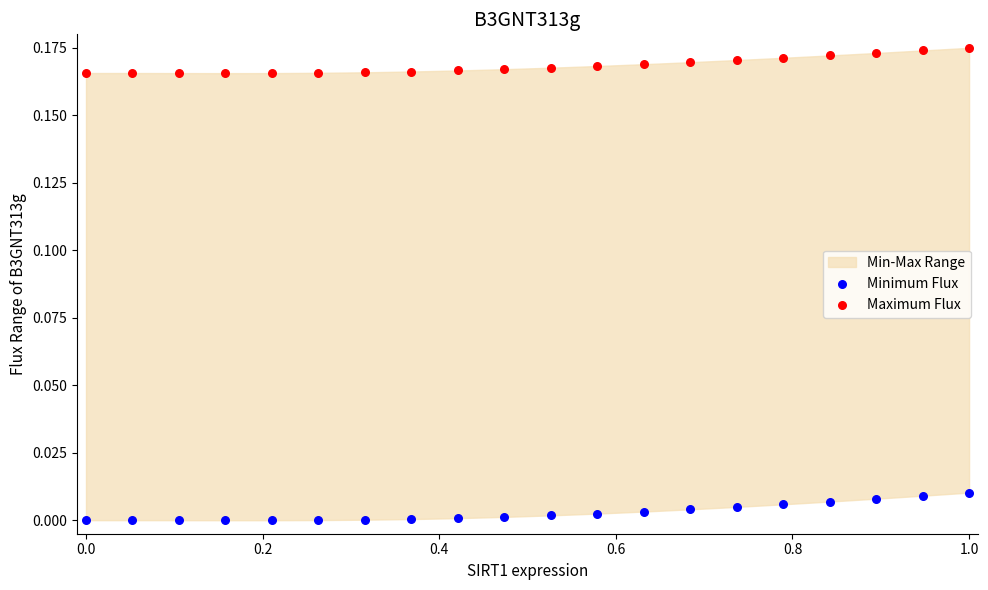

Which series reaches the minimum Y coordinate?

Minimum Flux